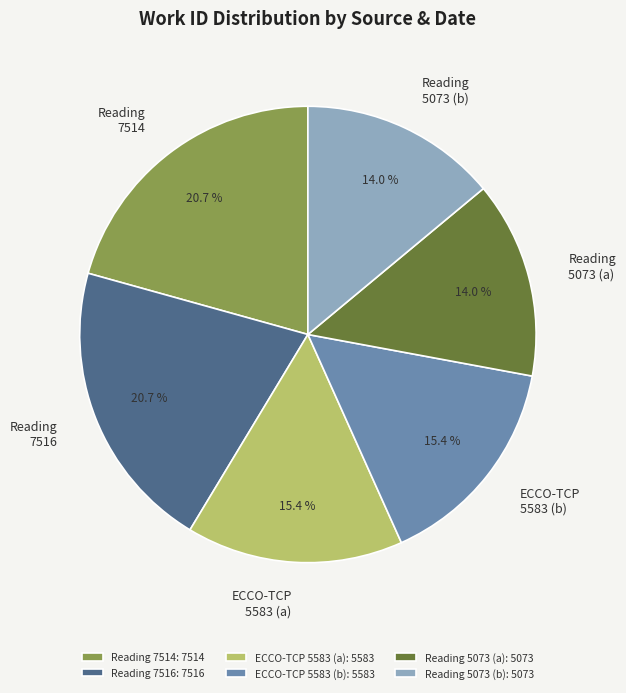

Is Reading 7516 the majority of the pie?

No